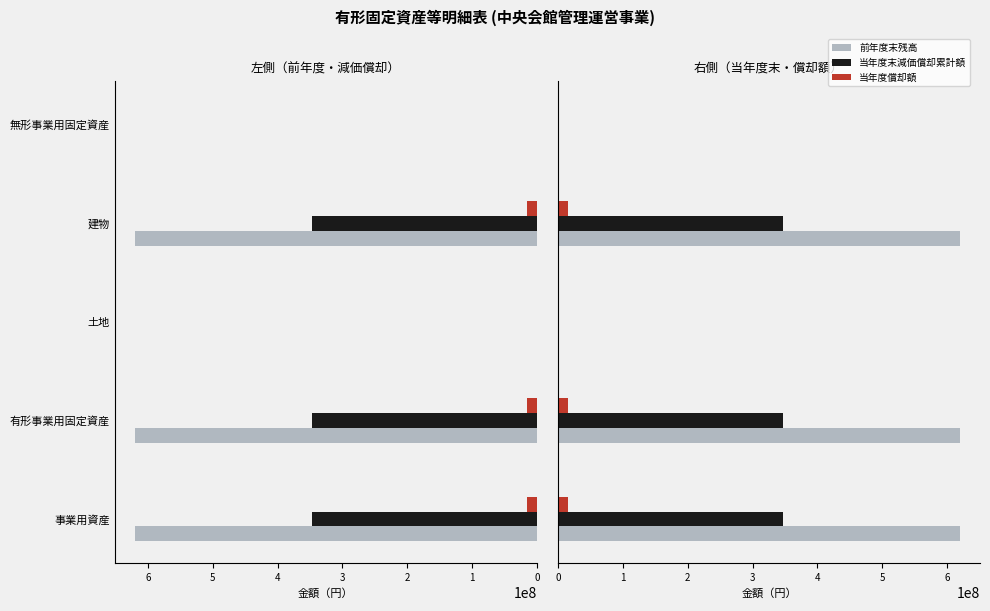

Between 事業用資産 and 土地, which series saw the biggest shift?

前年度末残高